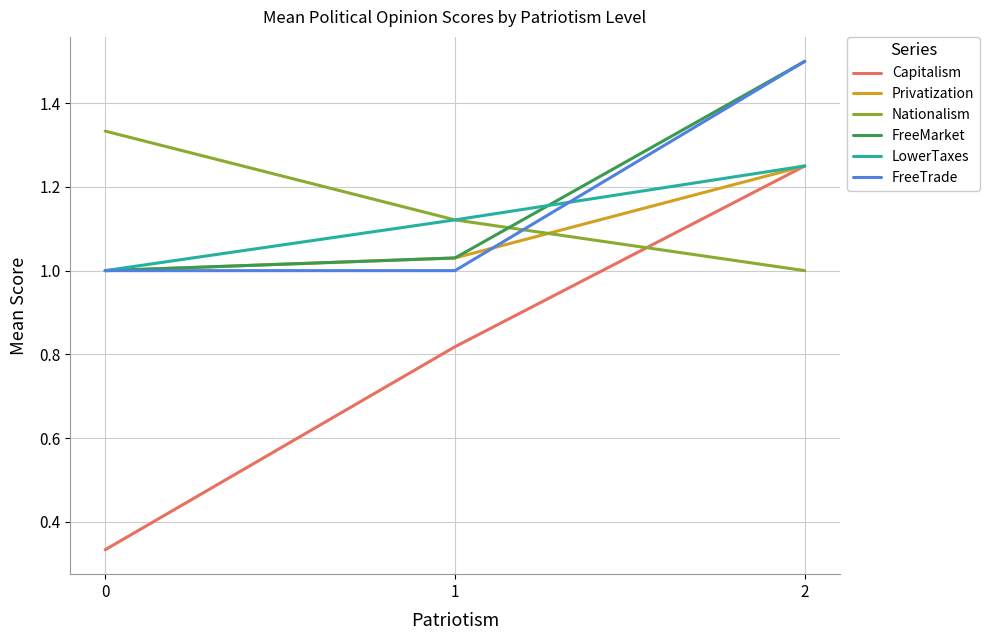

True or false: Privatization has a value of 1.6 at 1.

False